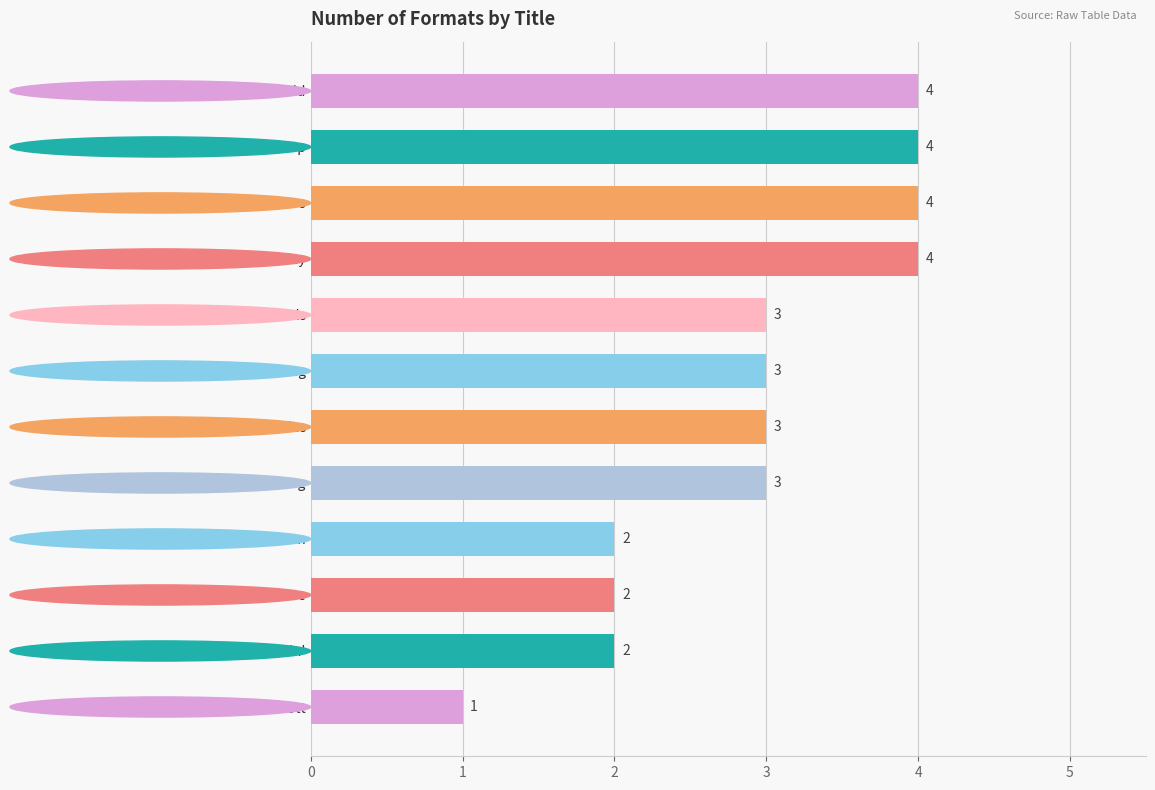

What position from the top is Searching for Silverheels?

5